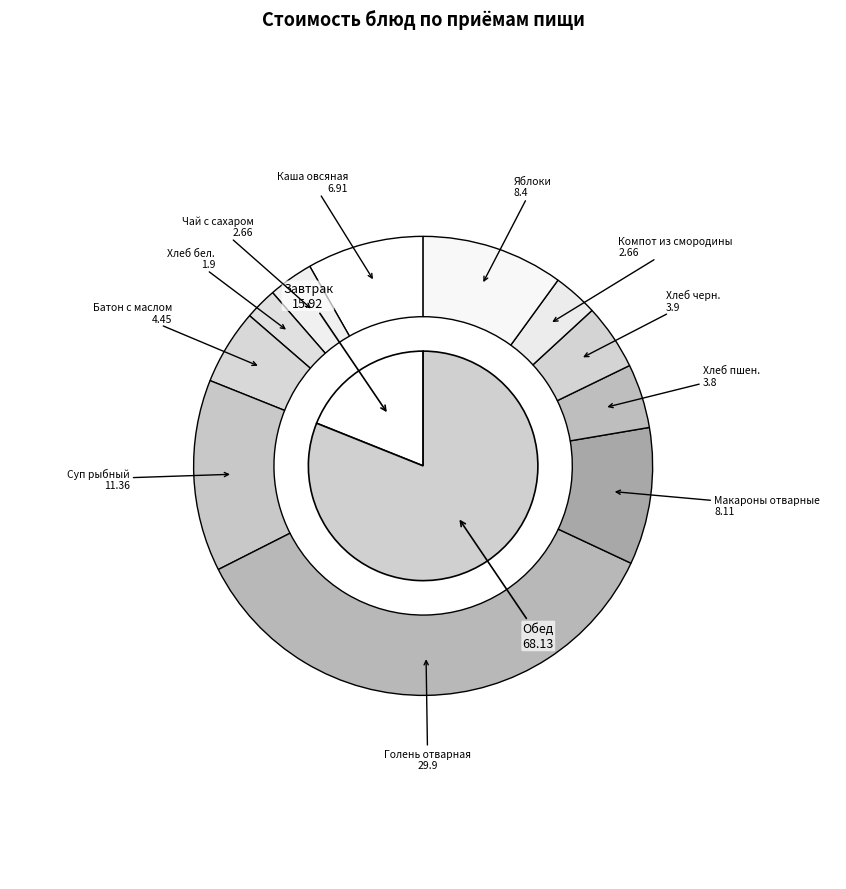

To the nearest percent, what is the combined percentage of Макароны отварные and Каша овсяная?

18%